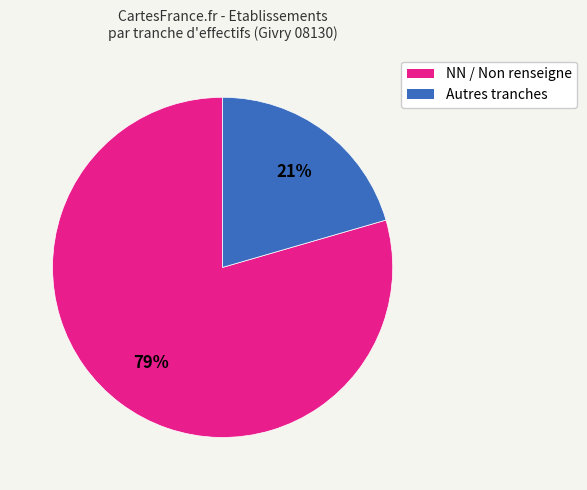

Does any single category account for the majority?

Yes